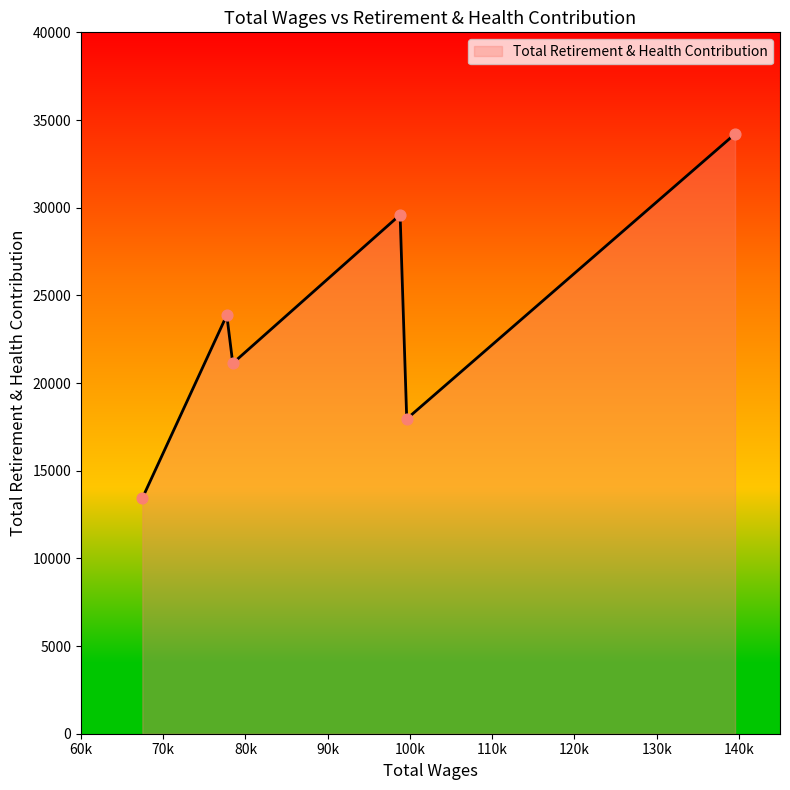

How many interior local peaks (higher than both neighbors) does the data have?

2